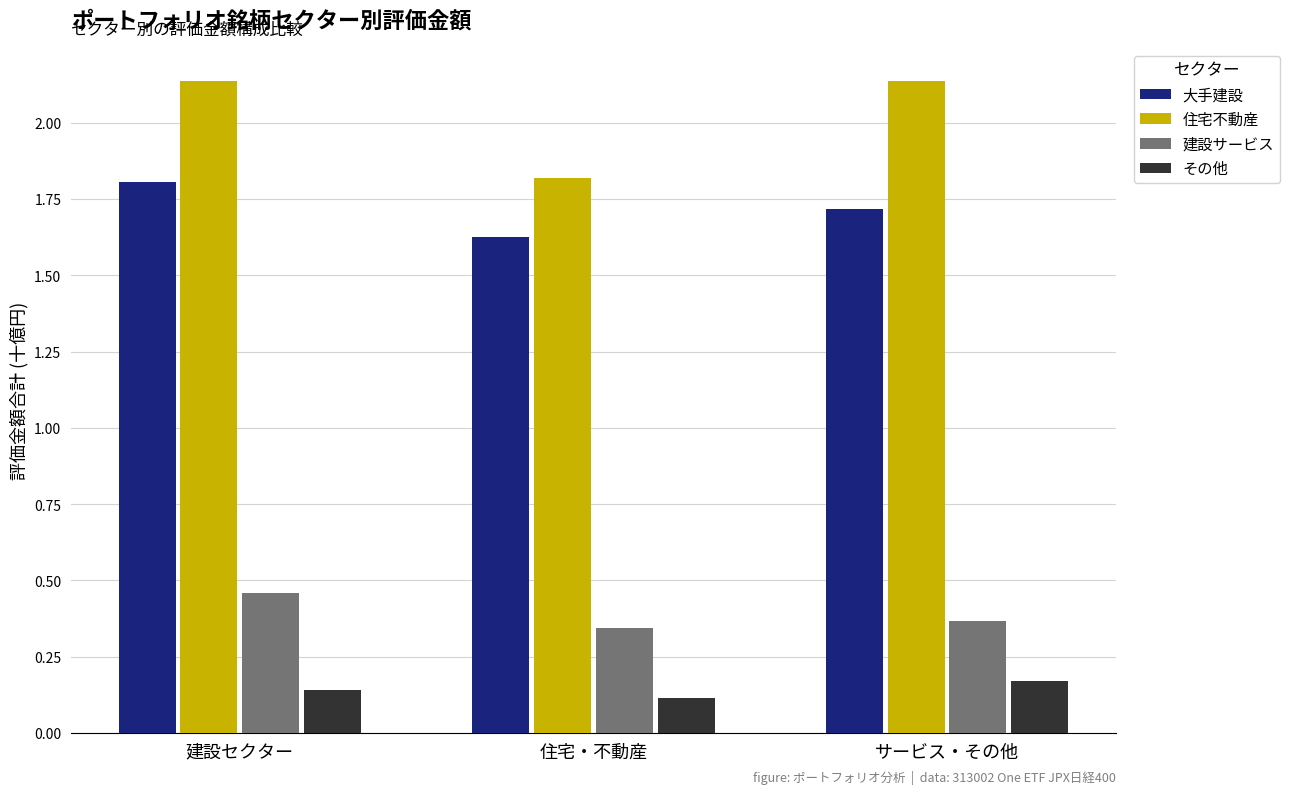

What is the approximate value of 大手建設 at 建設セクター?

1.8